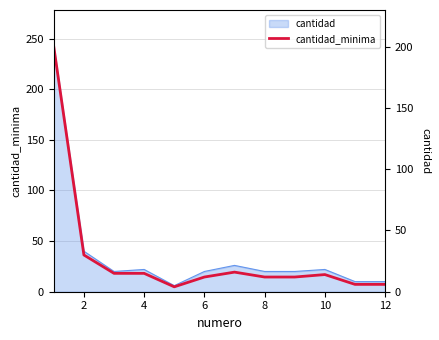

True or false: the data shows 17 at 8.

False